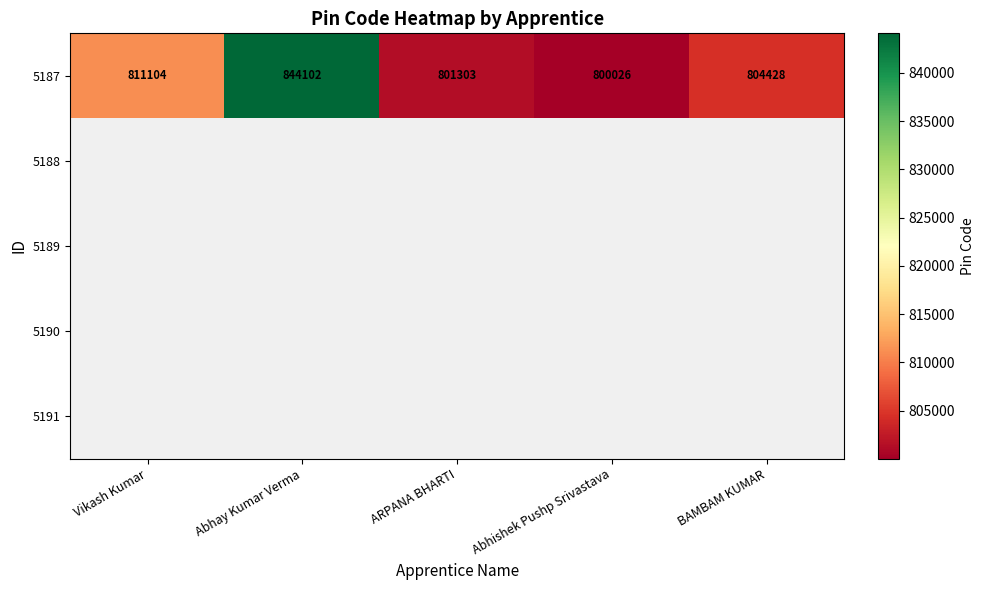

What is the greatest value displayed?

844102.0